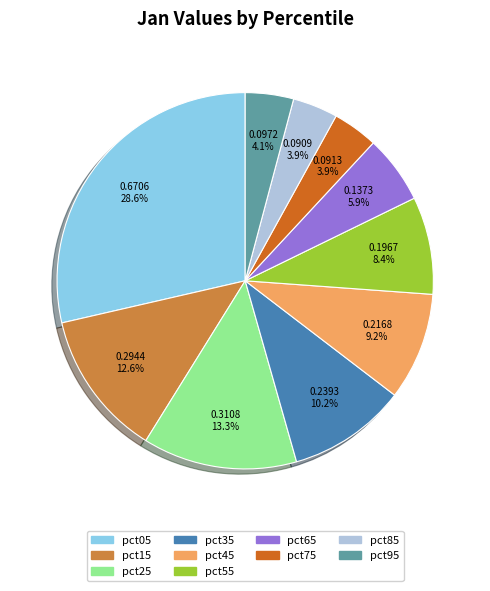

Combined, what portion of the pie is pct65 and pct95?

10.0%